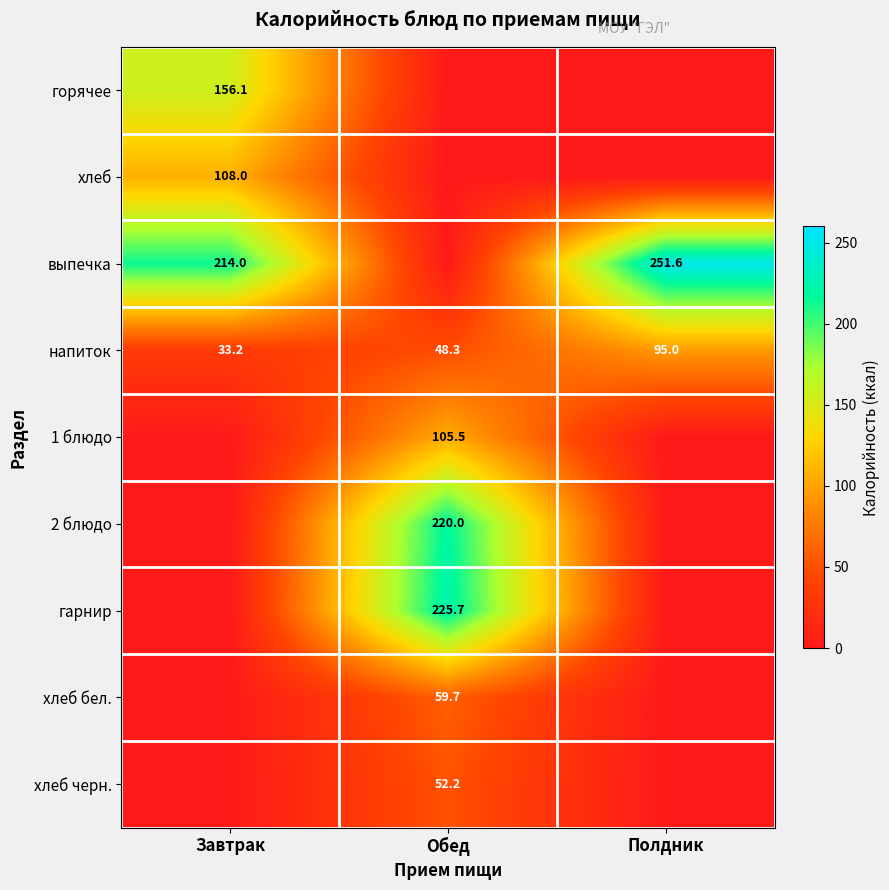

What is the lowest value of the напиток series?

33.2